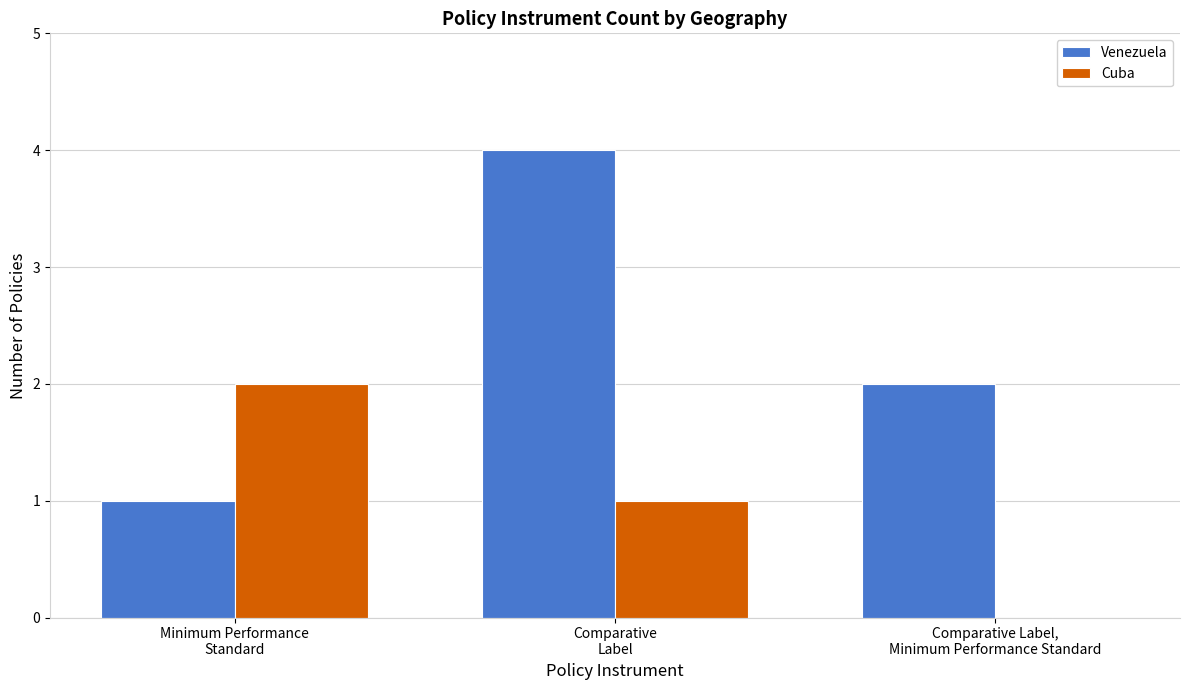

What is the sum of all Cuba values?

3